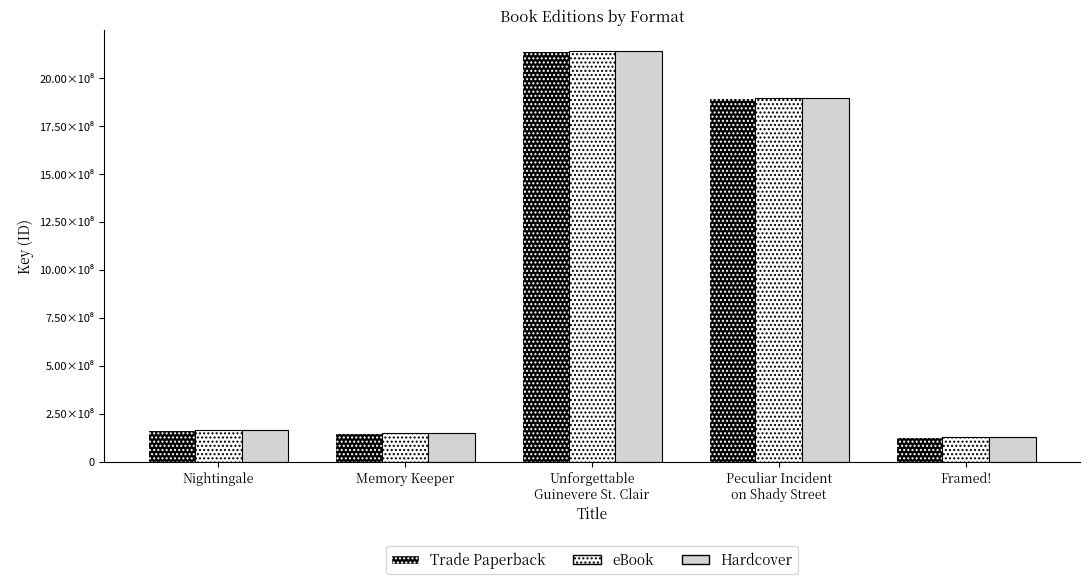

Are the bars horizontal?

No